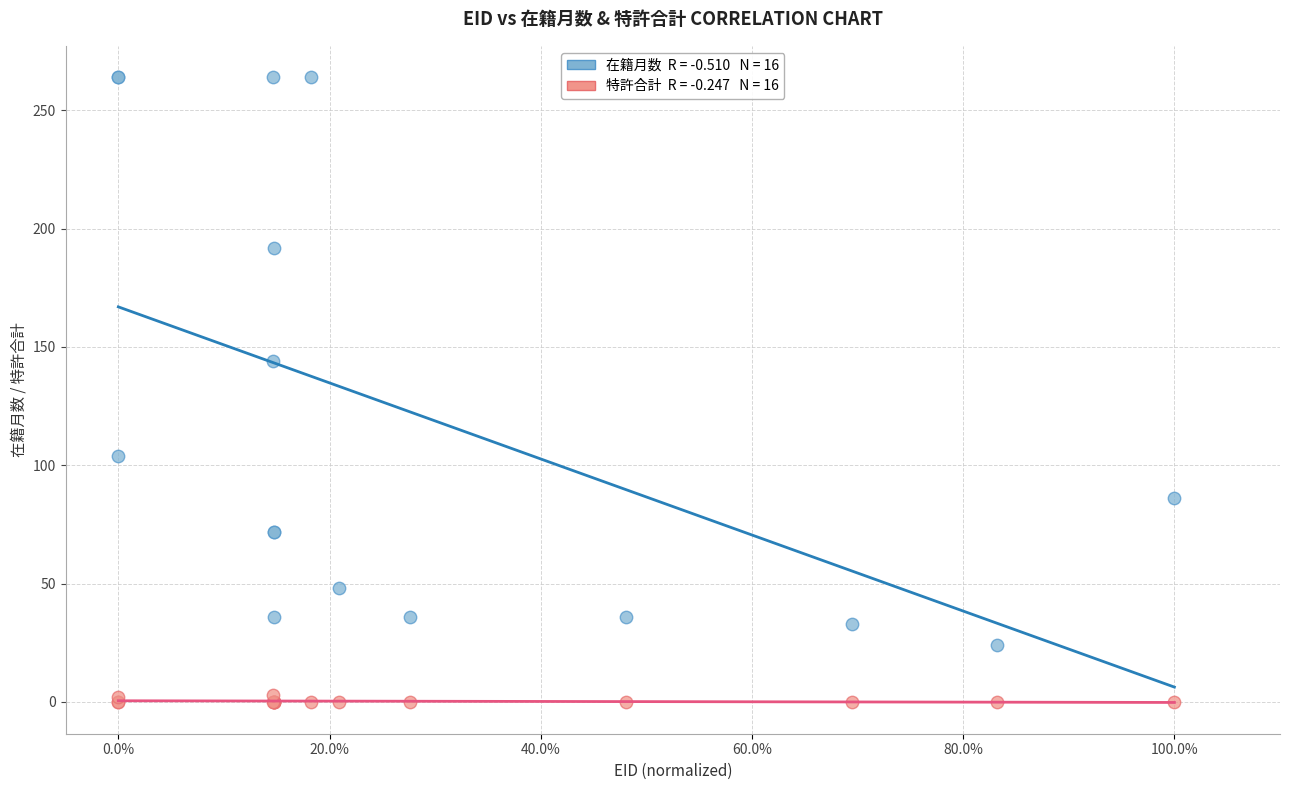

Across all series, what Y value is closest to 132?

144